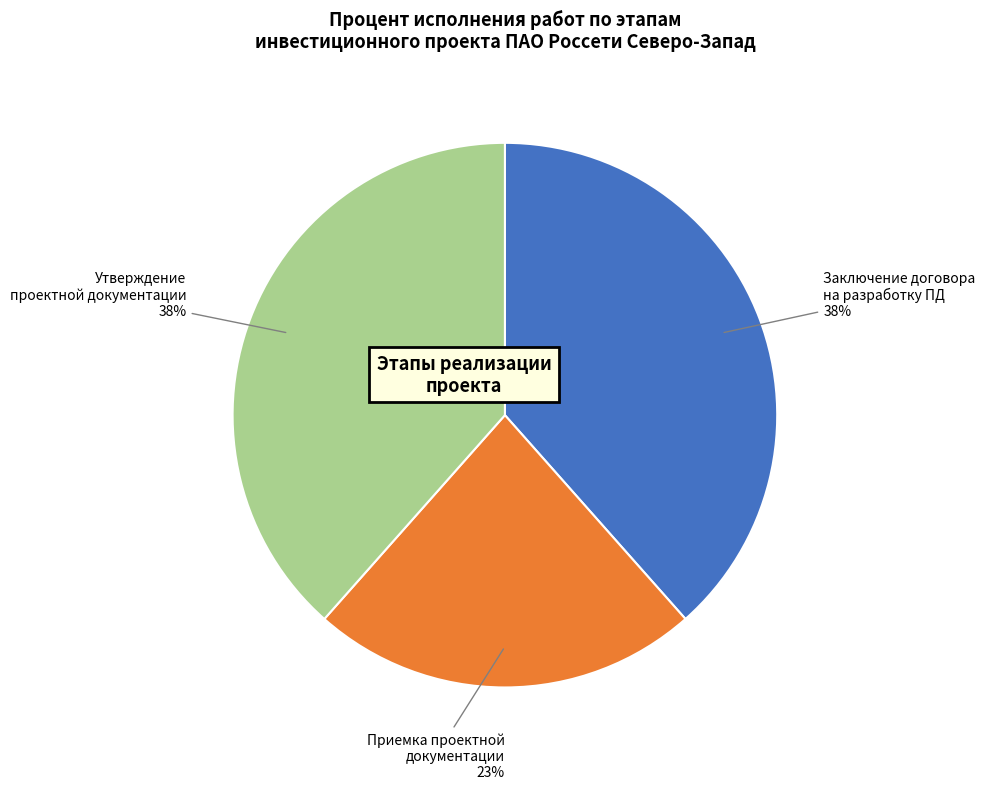

To the nearest percent, what percentage of the pie is Приемка проектной документации?

23%